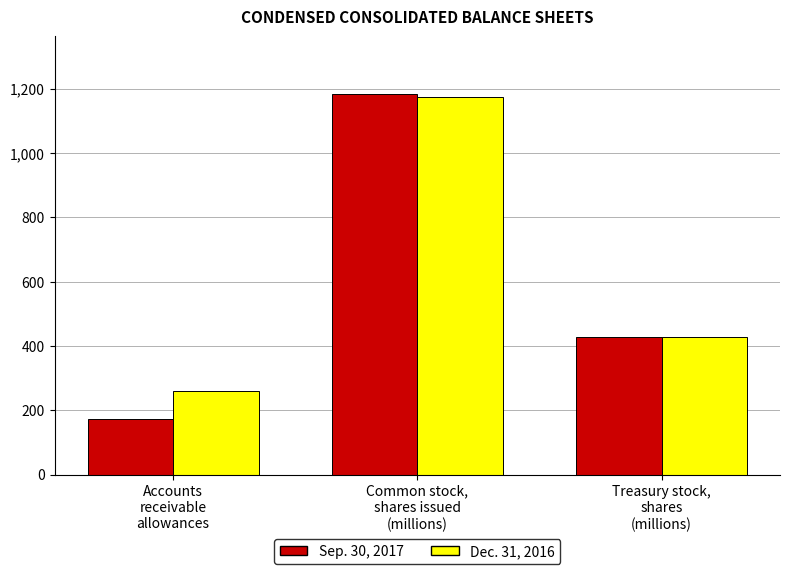

Where does the Dec. 31, 2016 series first go above 428?

Common stock,
shares issued
(millions)